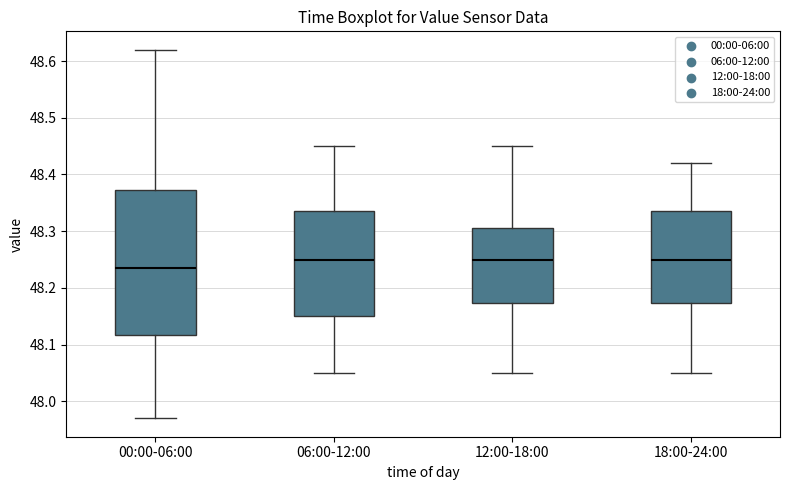

Reading left to right, transcribe this box plot: for each box, give where its median line is, the range the box spans, and where its two whiskers end, as read against the y-axis. The values are not printed on the chart, so give them approximately, as read against the axis.

00:00-06:00: median 48.24, box 48.12 to 48.37, whiskers 47.97 to 48.62
06:00-12:00: median 48.25, box 48.15 to 48.34, whiskers 48.05 to 48.45
12:00-18:00: median 48.25, box 48.17 to 48.31, whiskers 48.05 to 48.45
18:00-24:00: median 48.25, box 48.17 to 48.34, whiskers 48.05 to 48.42